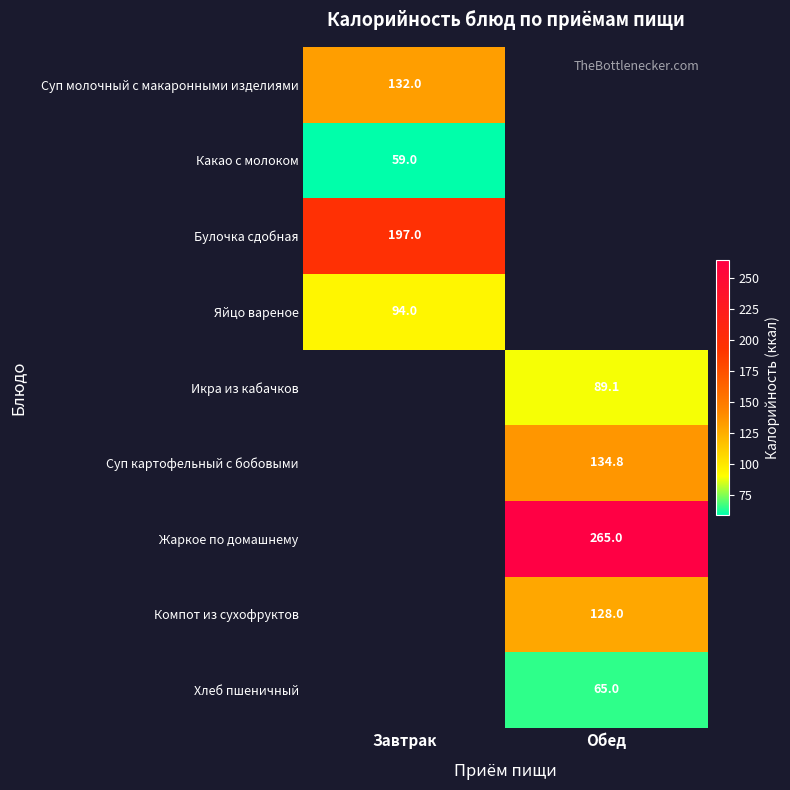

The value of Хлеб пшеничный at Обед is 103.9. True or false?

False